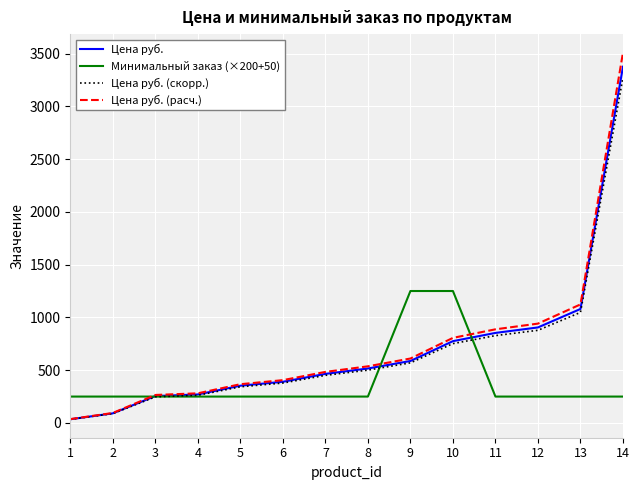

True or false: Цена руб. has a value of 778.6 at 9.

False